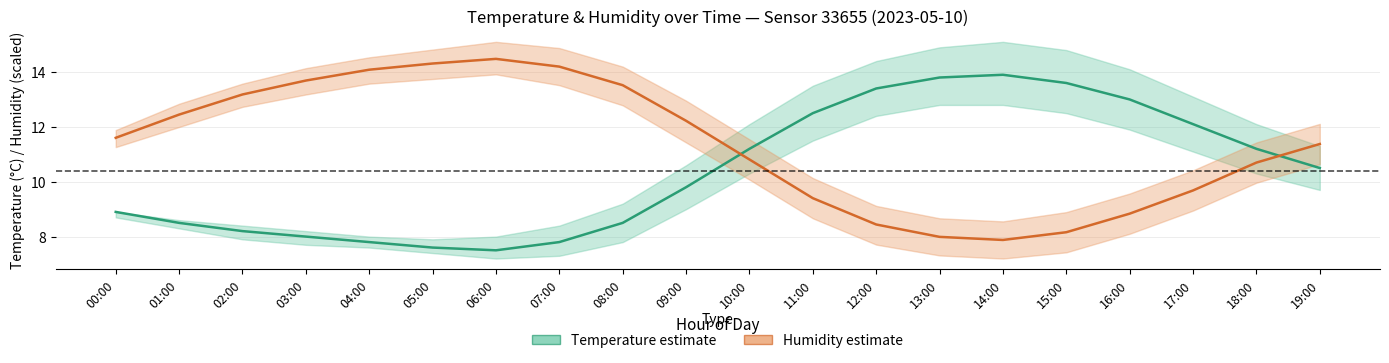

What is the difference between the maximum and minimum values in the Temperature (°C) series?

6.4